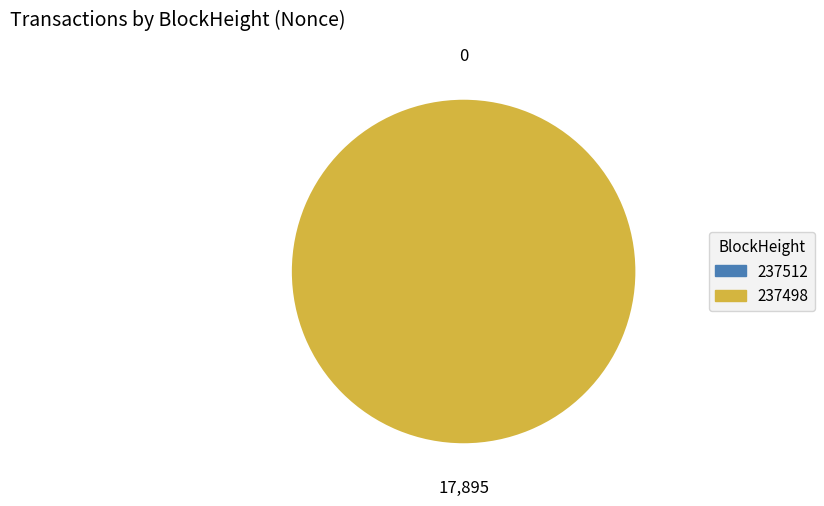

Which slice is the smallest?

237512